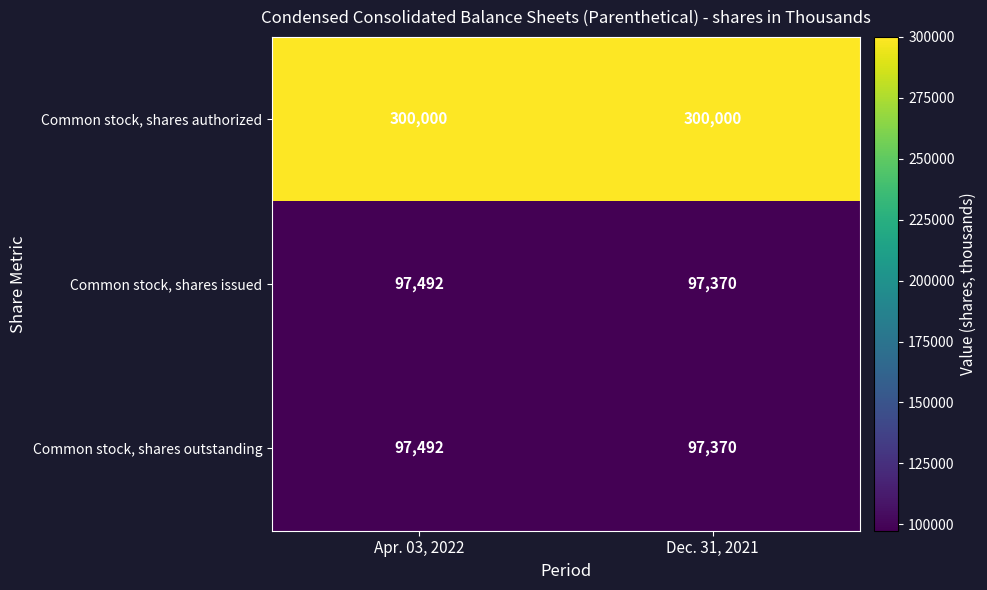

What is the sum of all Common stock, shares issued values?

194862